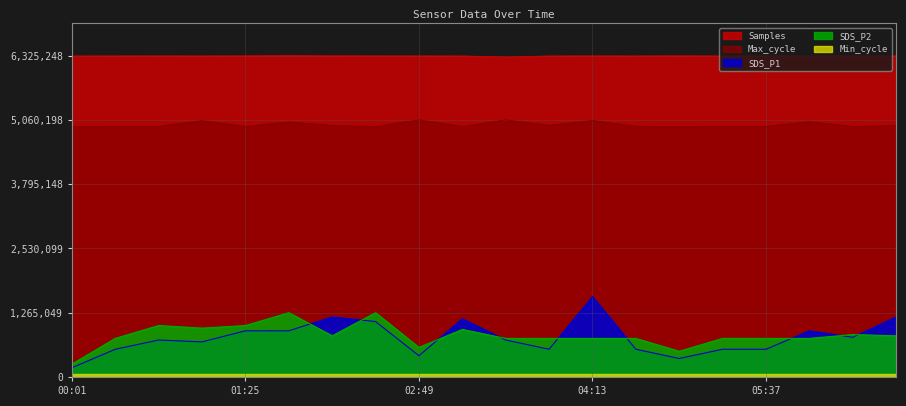

In SDS_P1, how many points are higher than both neighbors (excluding endpoints)?

5